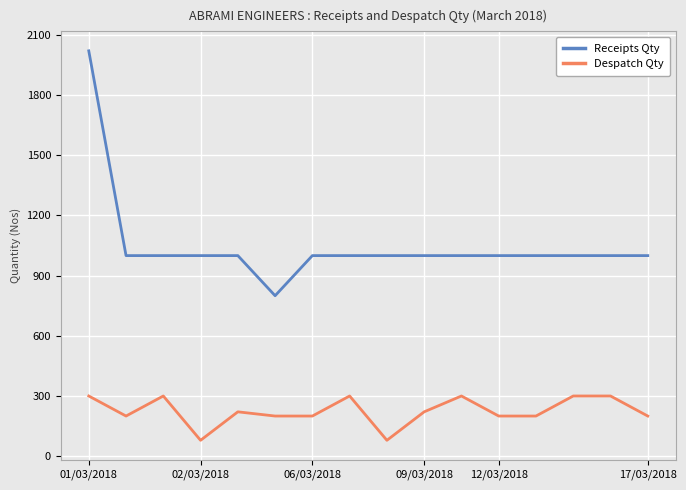

Which series has the largest total across all categories?

Receipts Qty